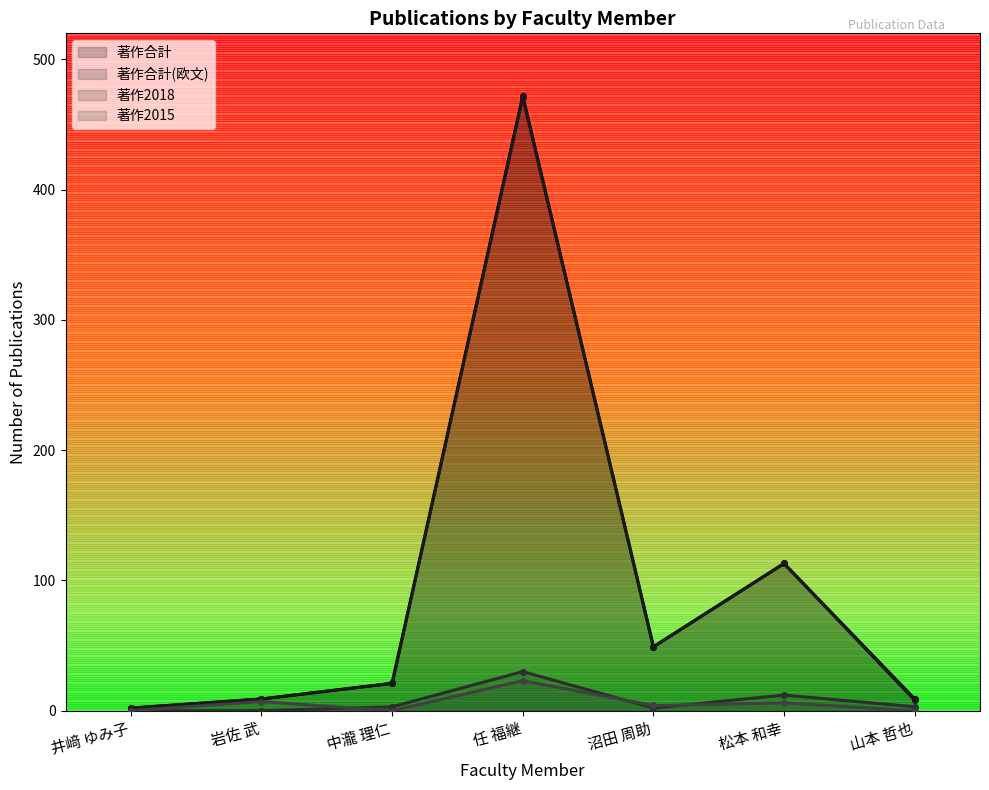

Is the value of 著作合計(欧文) at 沼田 周助 greater than the value of 著作2015 at 中瀧 理仁?

Yes